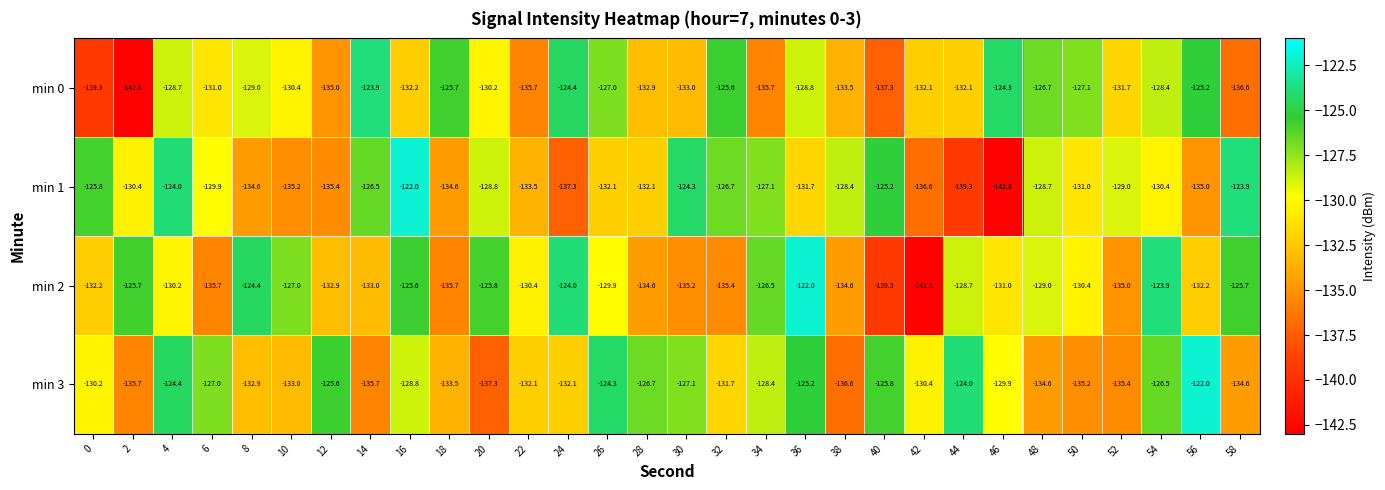

Is the value of min 0 at 0 greater than the value of min 2 at 0?

No